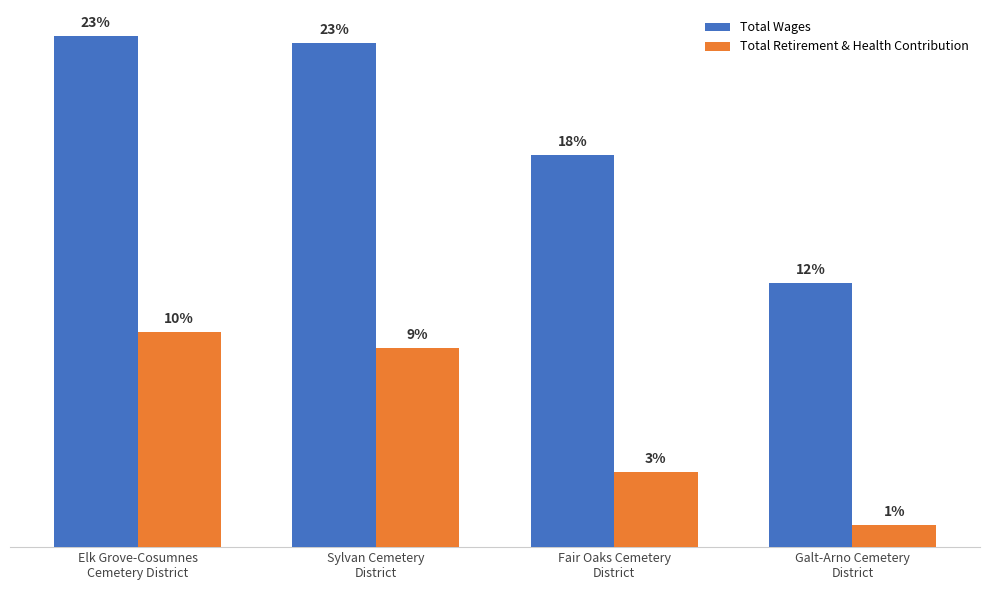

Are the bars horizontal?

No